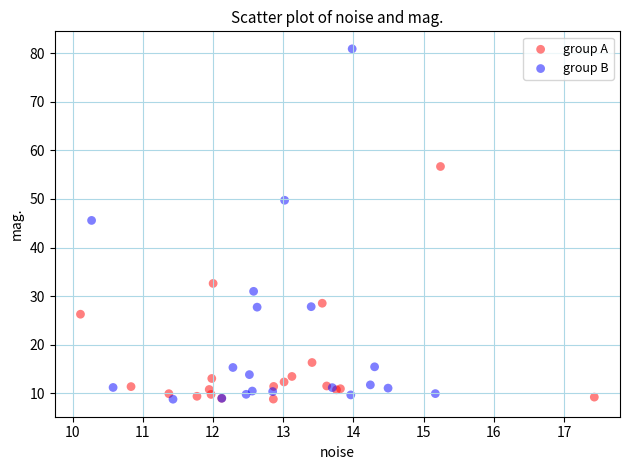

Which series reaches the maximum Y coordinate?

group B